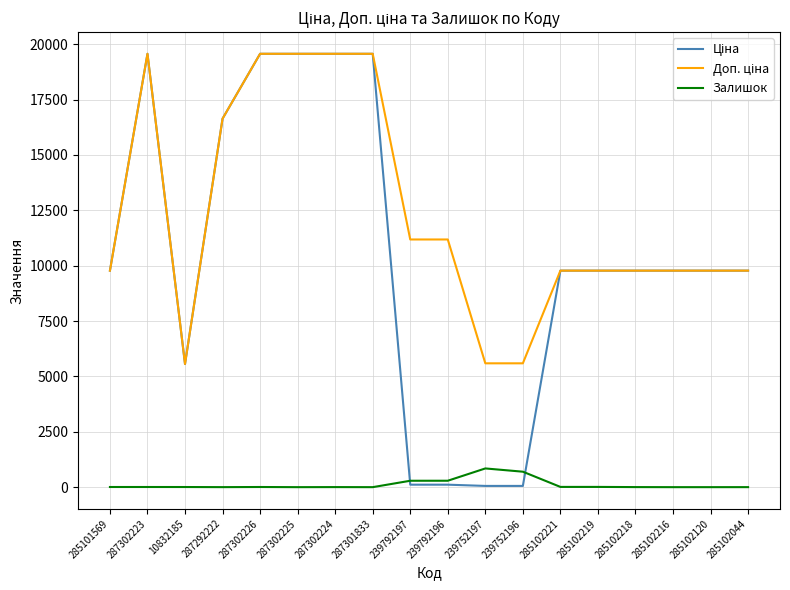

What is the greatest value displayed?

19564.9